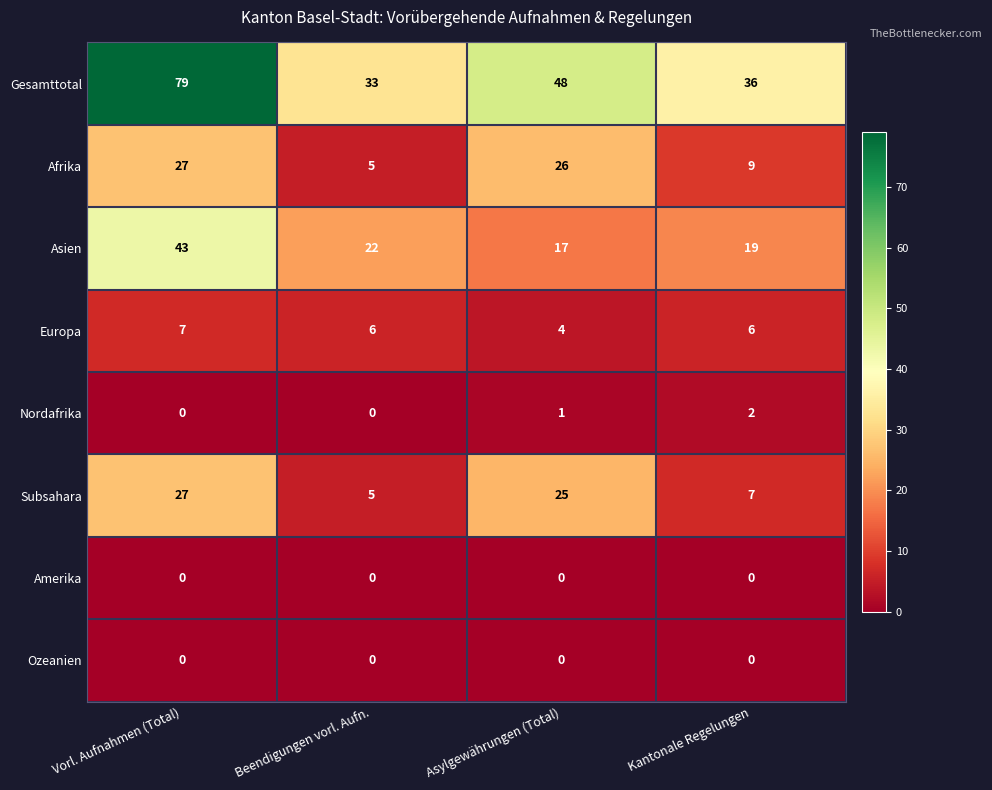

Count the Nordafrika values in the range 0 to 2.

4